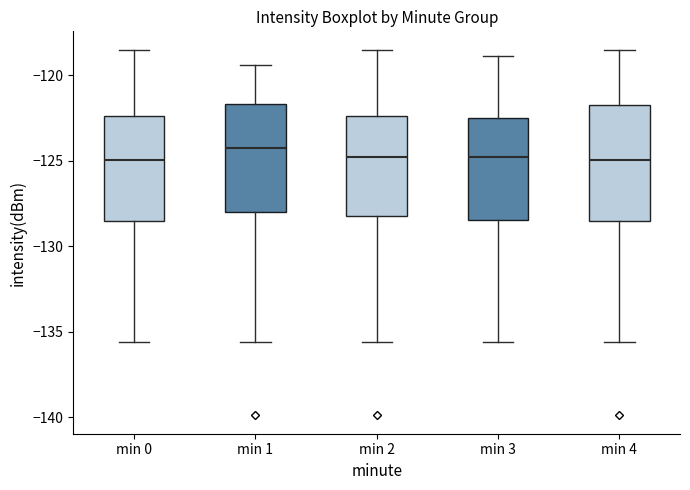

Where does the median line of the box for min 0 sit on the y-axis? The values are not printed on the chart, so give them approximately, as read against the axis.

-125.0